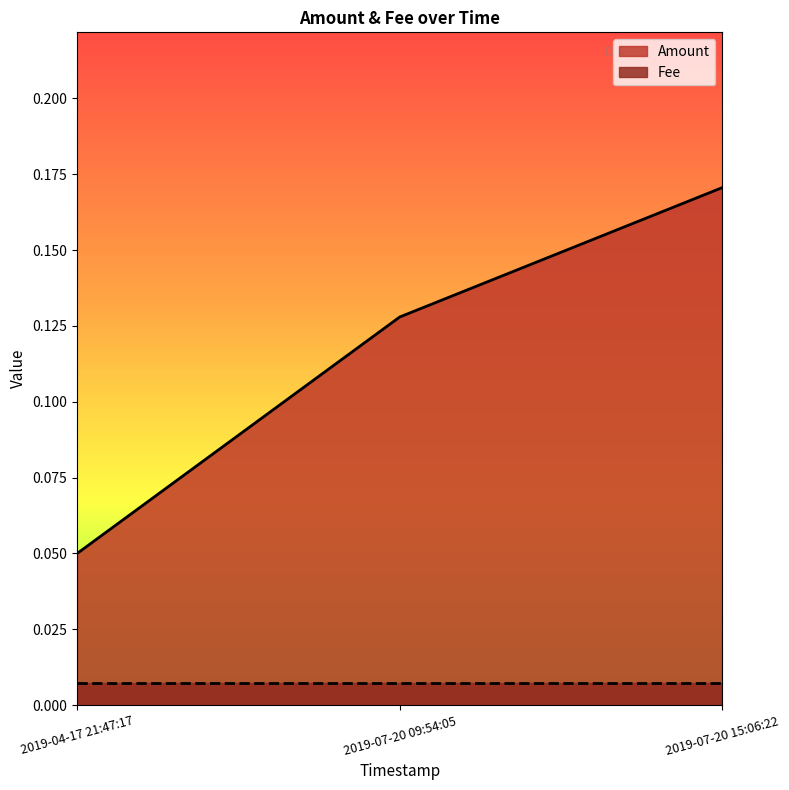

Which category has the lowest value across all series?

2019-07-20 15:06:22